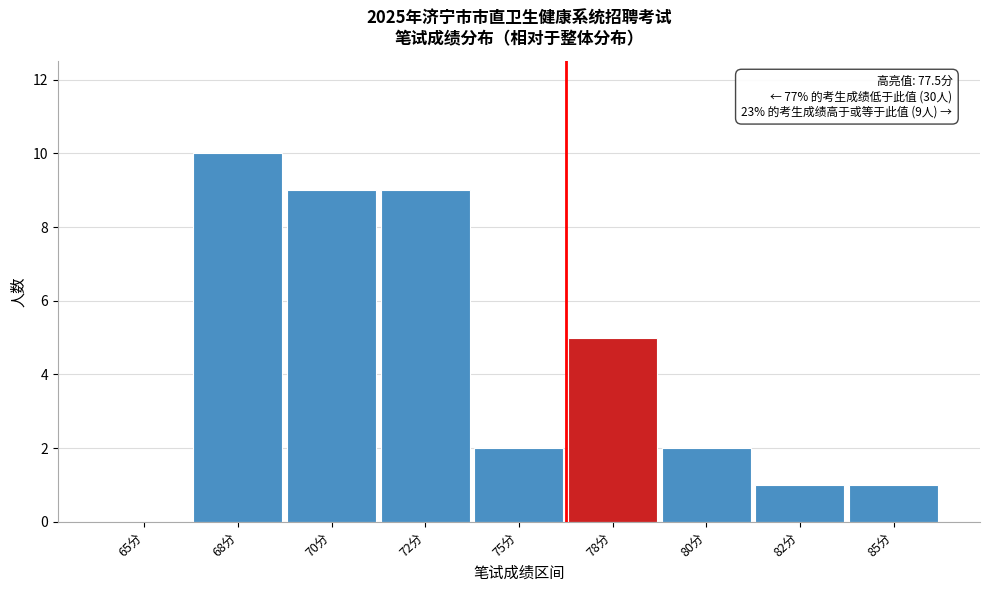

Reading left to right, extract all data points from this chart.

65分=0	68分=10	70分=9	72分=9	75分=2	78分=5	80分=2	82分=1	85分=1